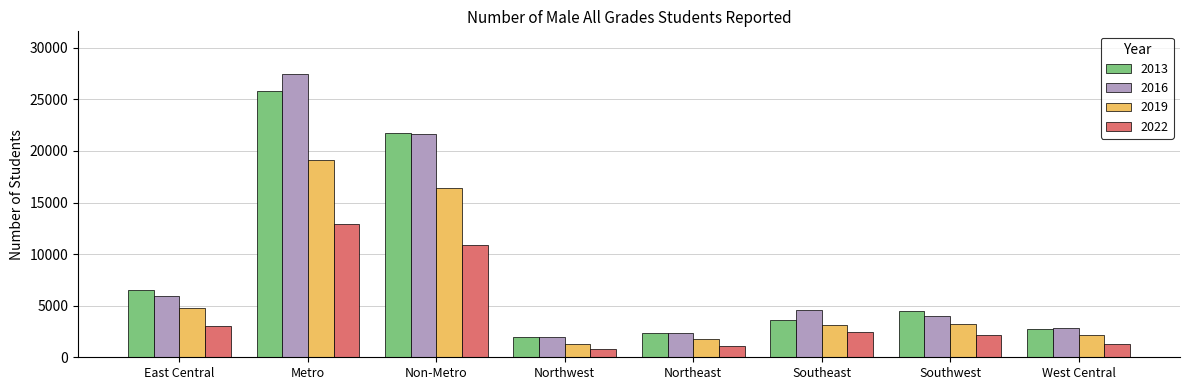

What is the sum of the 2022 values at East Central and Southeast?

5480